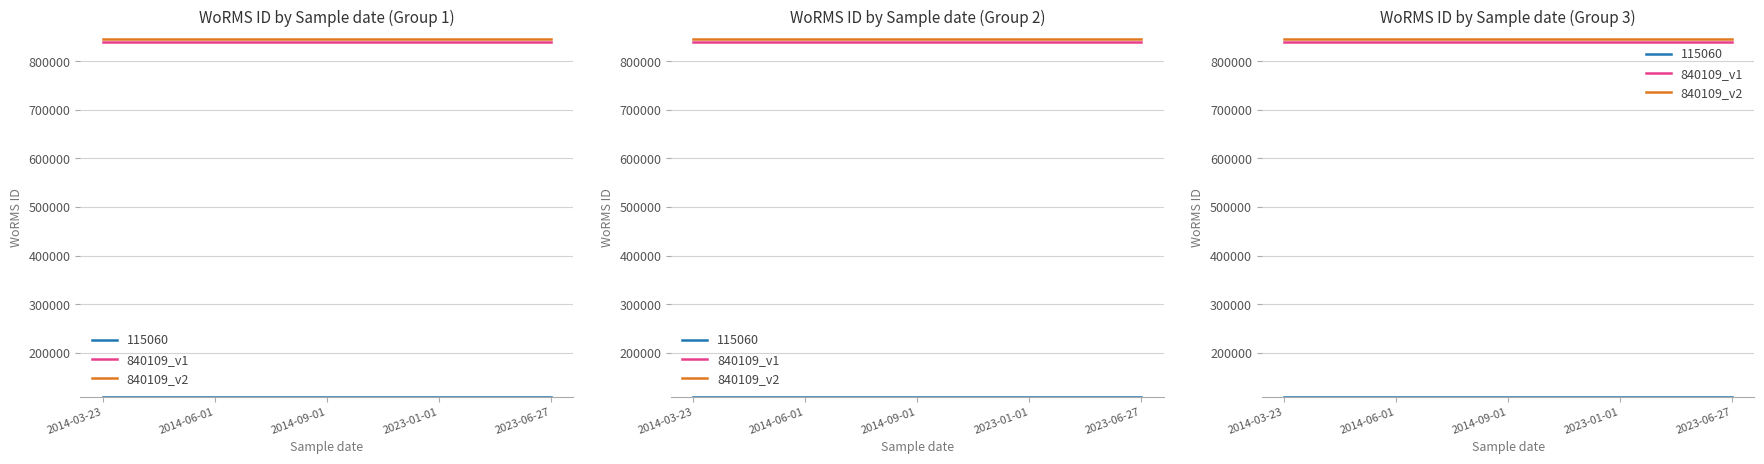

What is the sum of the 840109_v2 values at 2023-01-01 and 2023-06-27?

1690218